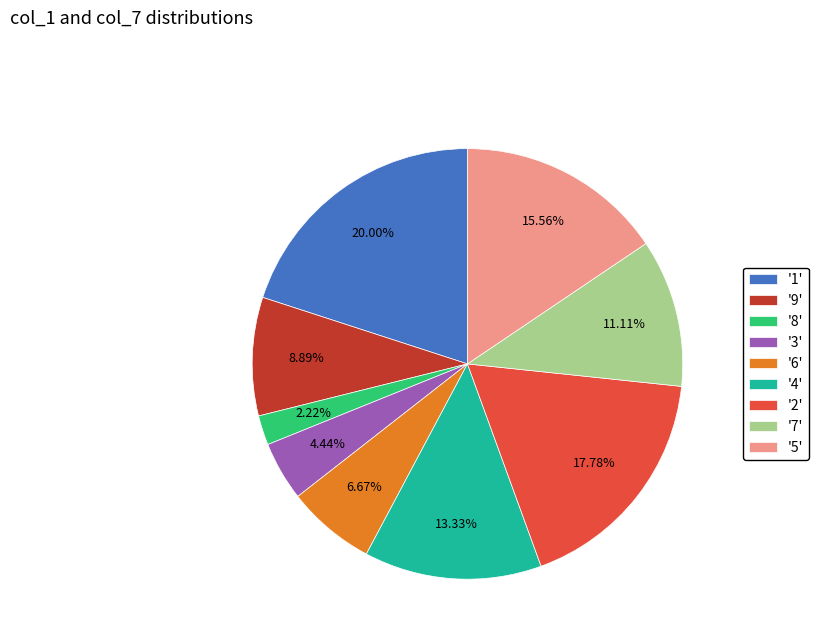

Between '7' and '5', which is larger?

'5'